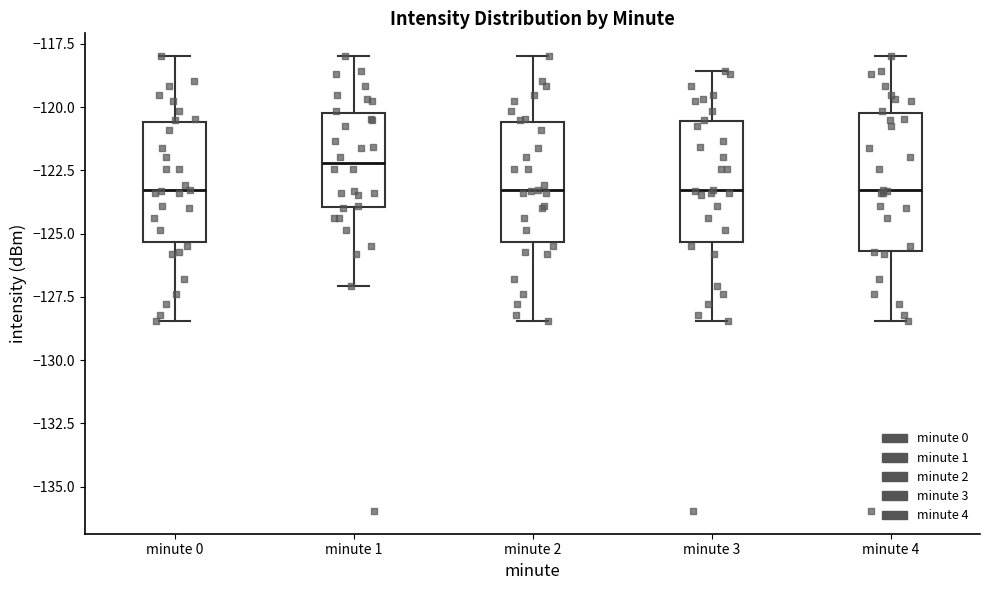

Comparing the boxes themselves (not the whiskers), which one is the tallest?

minute 4